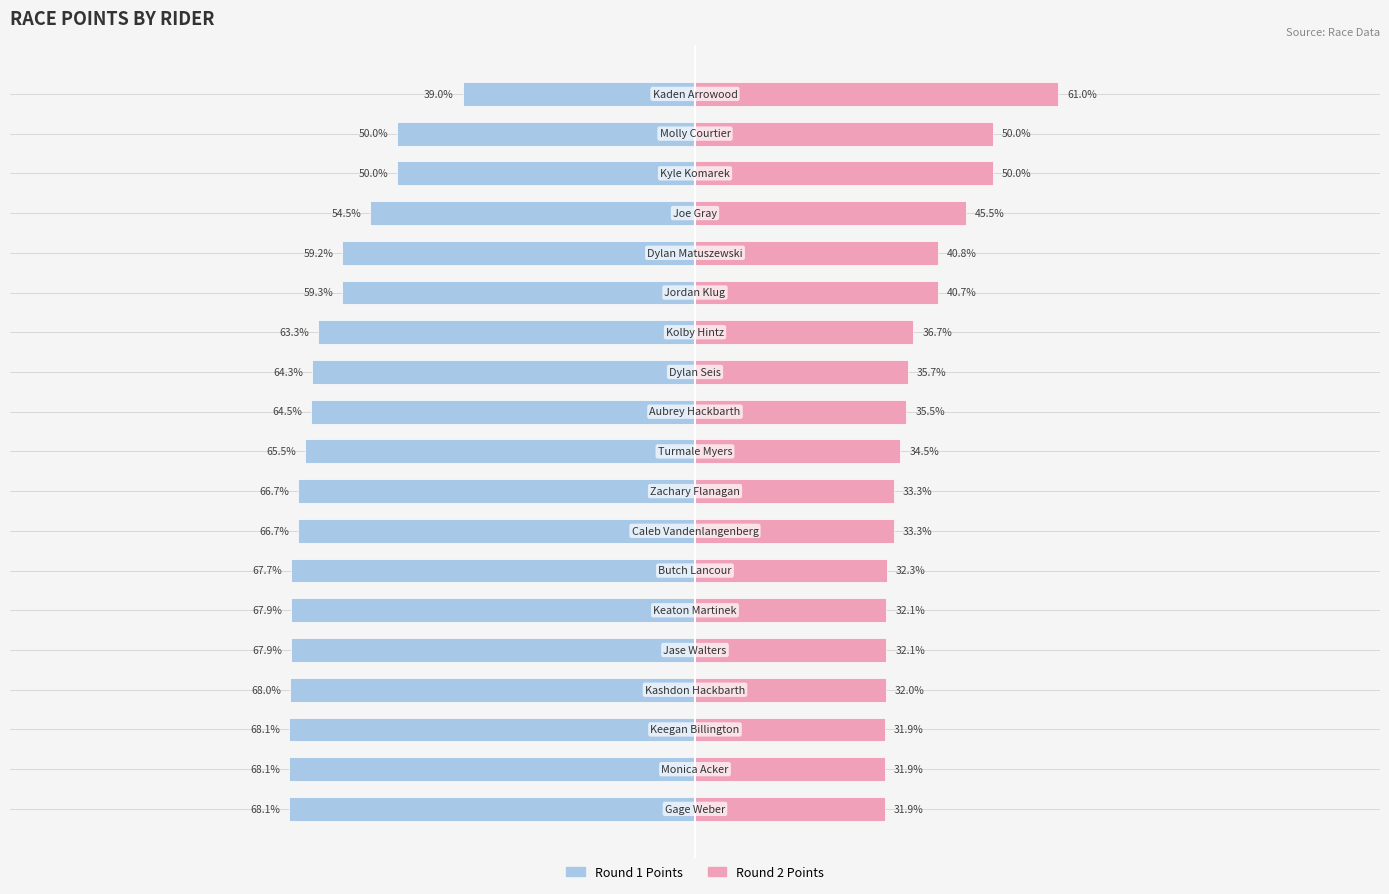

How many data points does each series have?

19